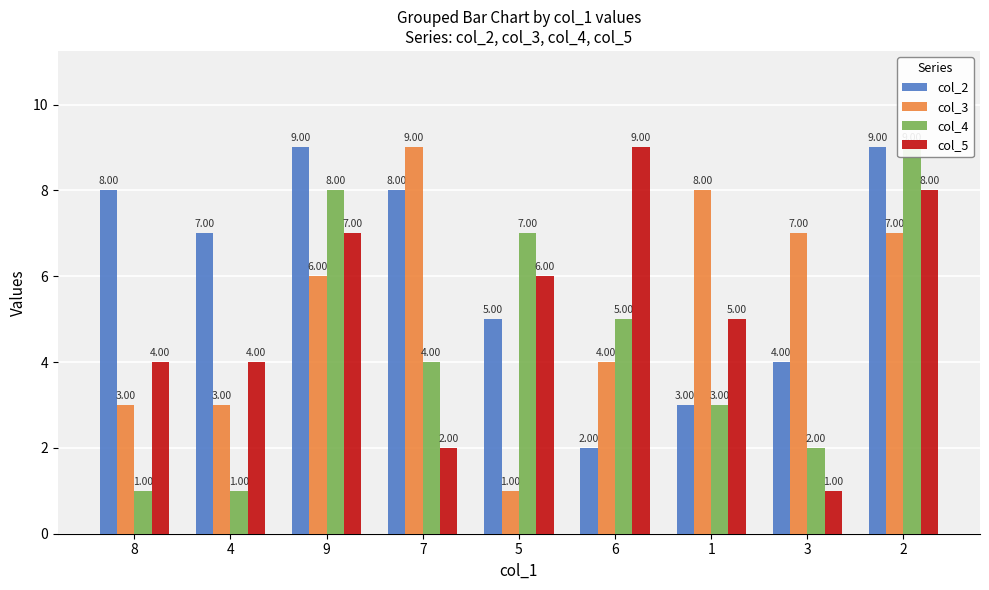

What is the smallest value displayed?

1